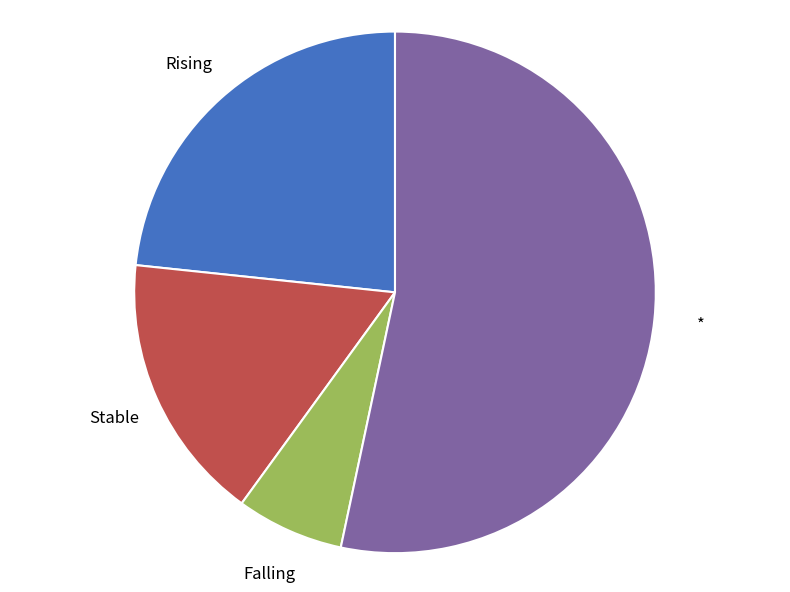

Combined, do Rising and Stable account for over 50%?

No